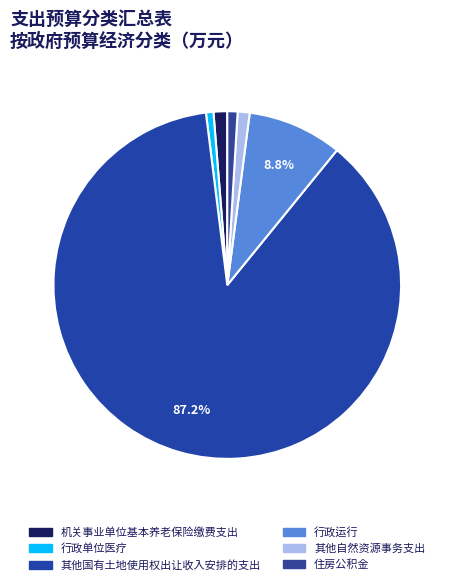

Combined, what portion of the pie is 机关事业单位基本养老保险缴费支出 and 其他国有土地使用权出让收入安排的支出?

88.4%